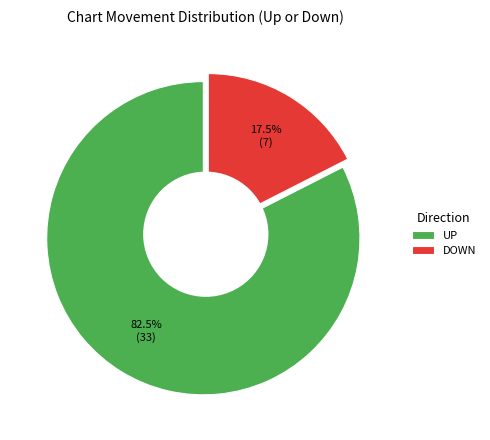

Is there a majority slice in this chart?

Yes